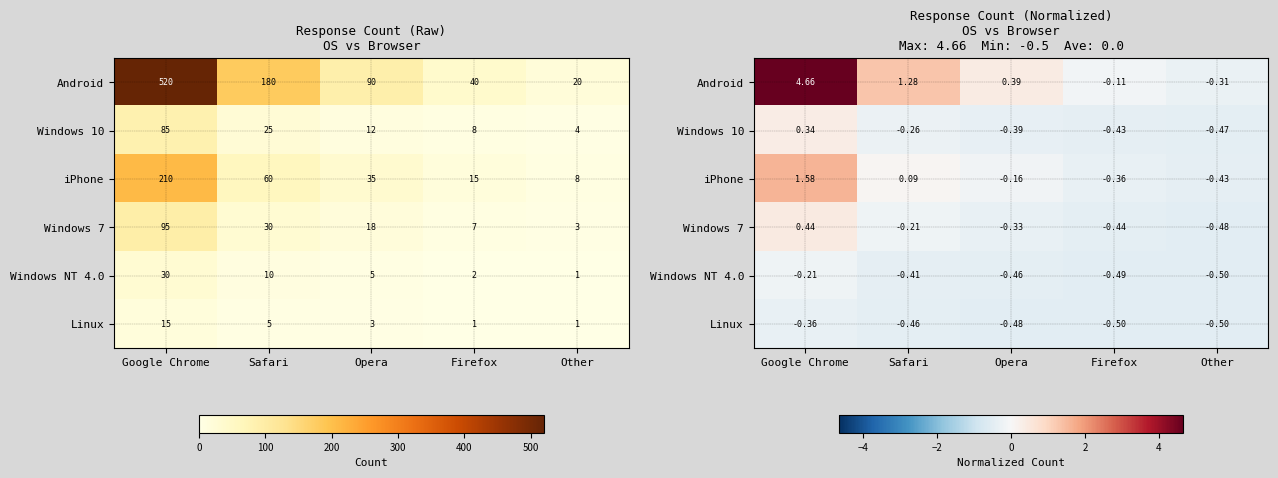

Where is Windows NT 4.0 nearest to the value 0?

Google Chrome